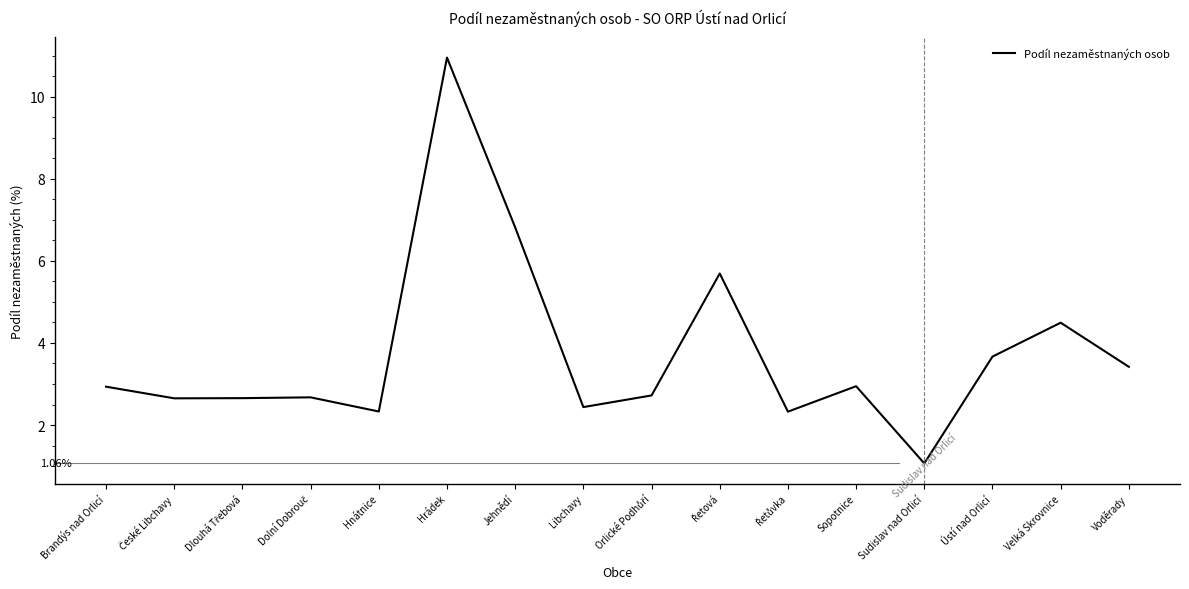

Where does the data first go above 2?

Brandýs nad Orlicí